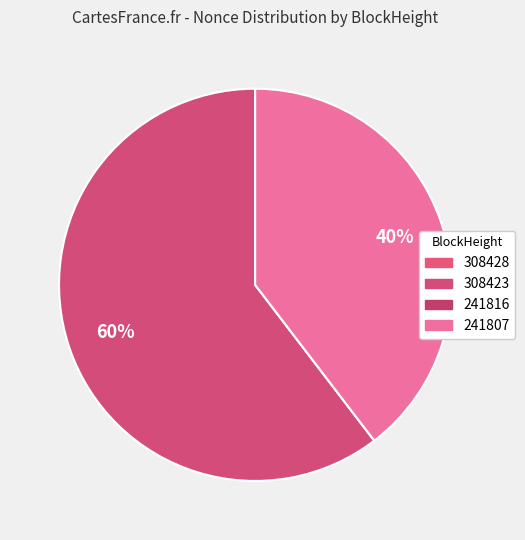

Rank the categories by value from lowest to highest.

241816, 308428, 241807, 308423